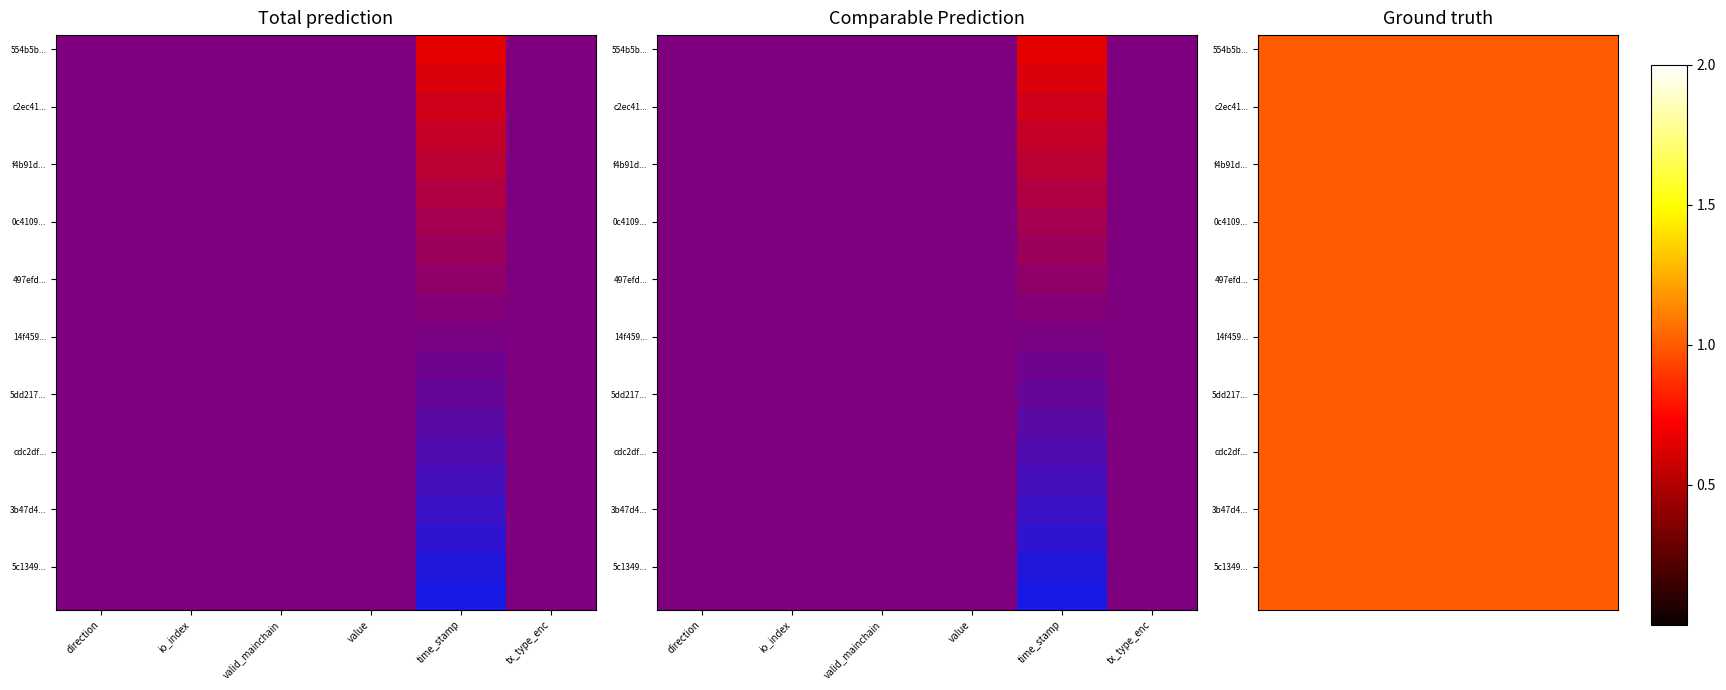

At which label does aea9787d429bffcc41552487a62046d29886610 reach its minimum?

time_stamp